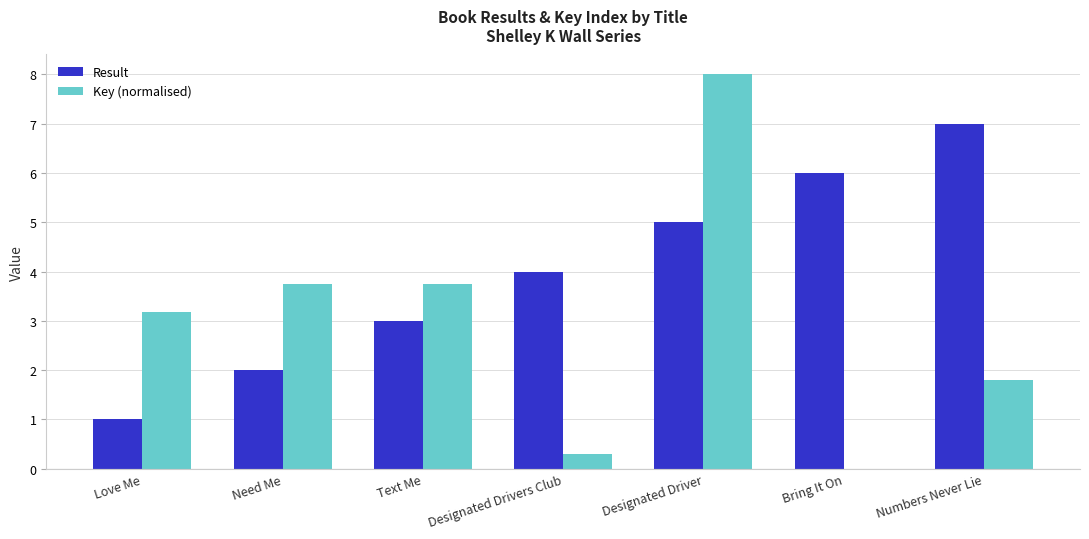

Which series has the largest total across all categories?

Result